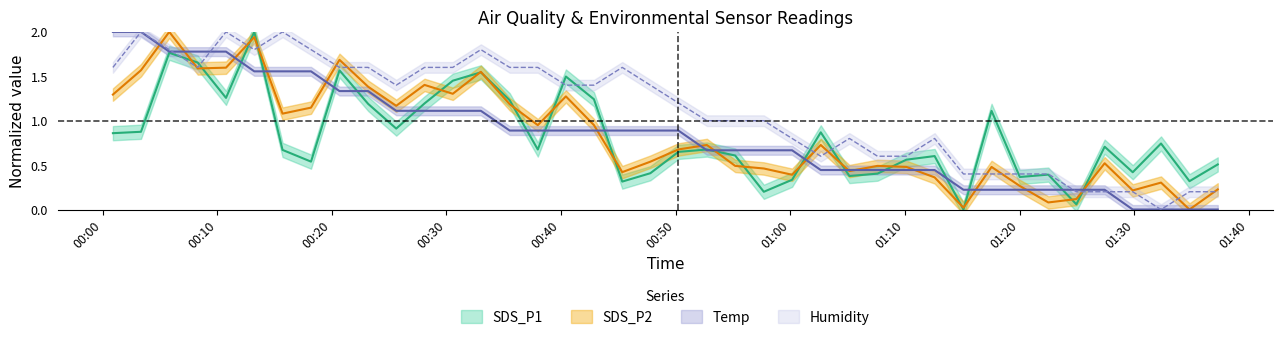

Which series has the largest range (max minus min)?

SDS_P1